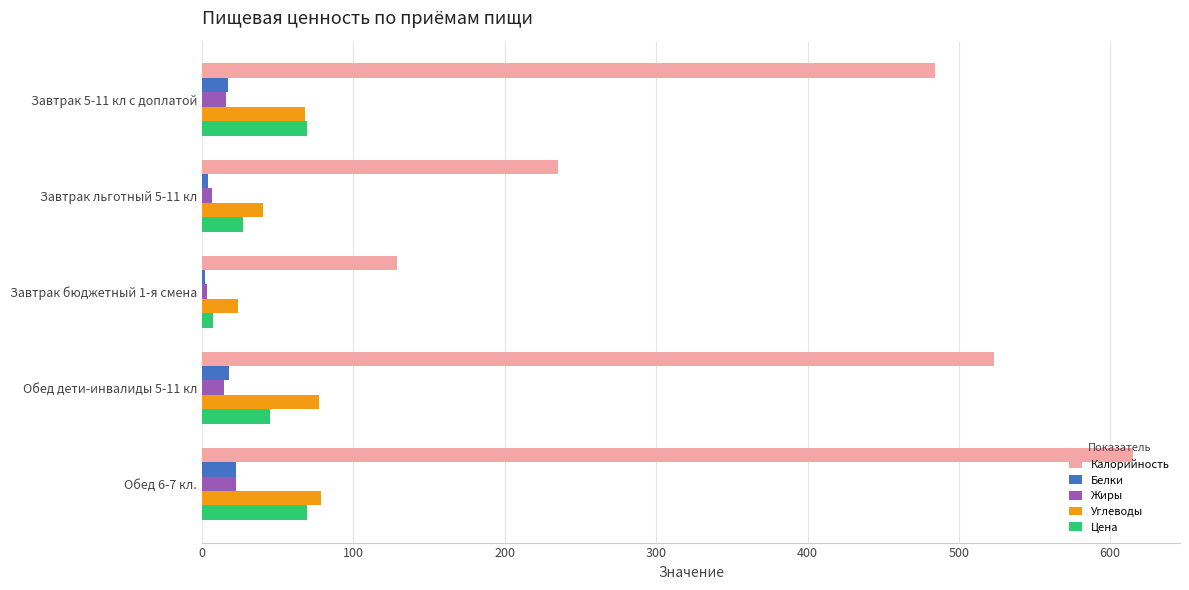

Which category has the highest value across all series?

Обед 6-7 кл.